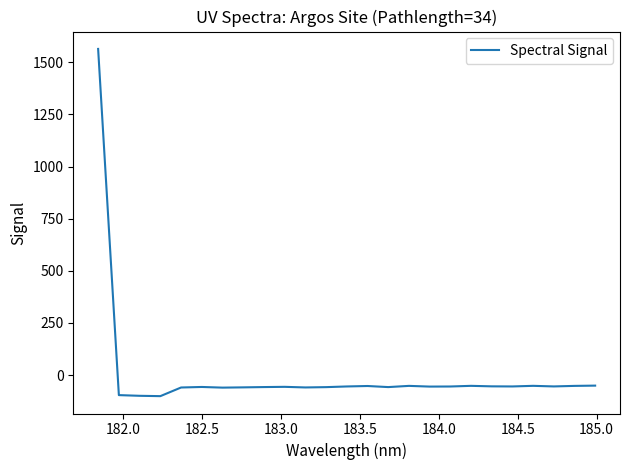

Does the chart have visible grid lines?

No